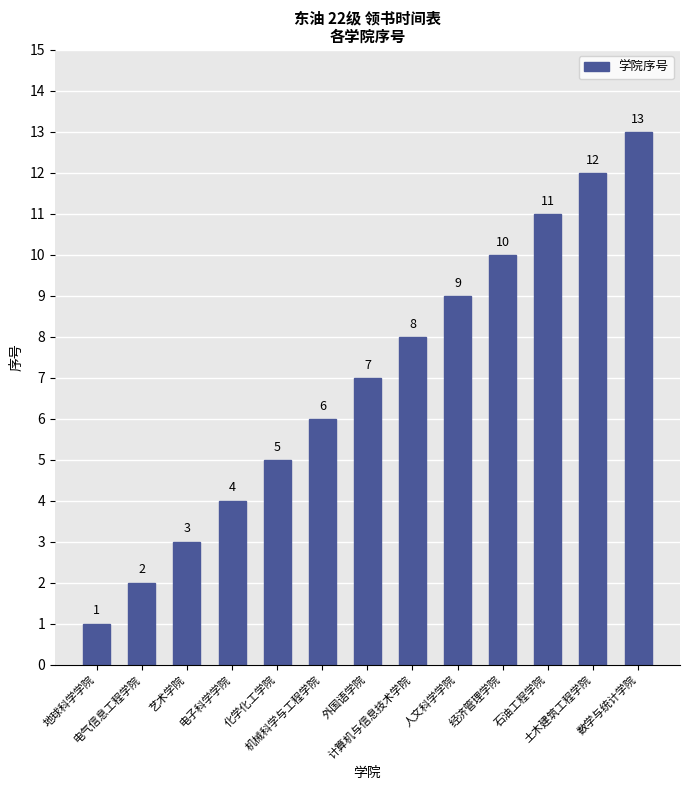

Reading left to right, what are all the values shown in this chart?

地球科学学院=1	电气信息工程学院=2	艺术学院=3	电子科学学院=4	化学化工学院=5	机械科学与工程学院=6	外国语学院=7	计算机与信息技术学院=8	人文科学学院=9	经济管理学院=10	石油工程学院=11	土木建筑工程学院=12	数学与统计学院=13